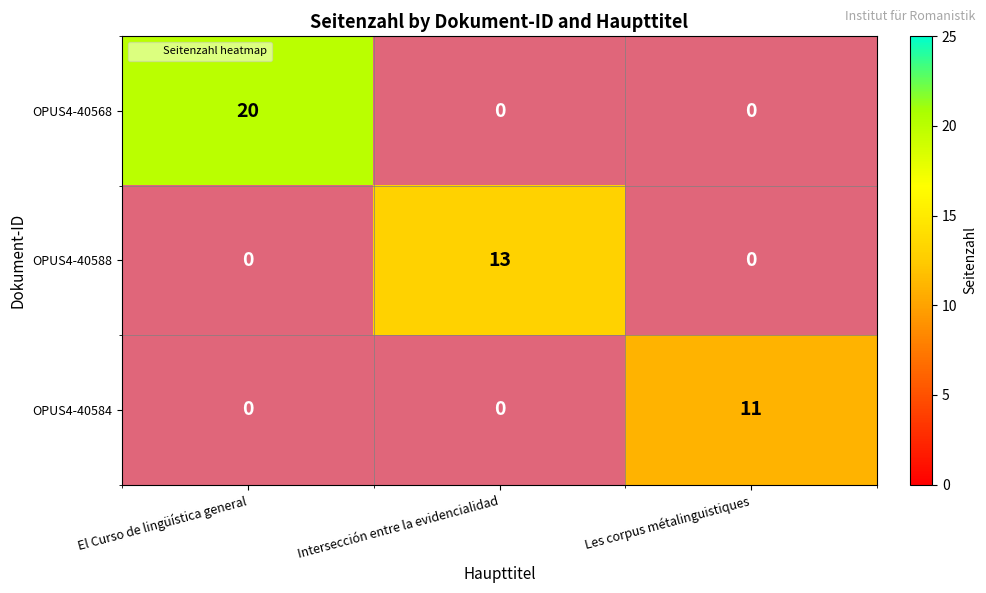

The OPUS4-40588 series shows 0 at El Curso de lingüística general. True or false?

True